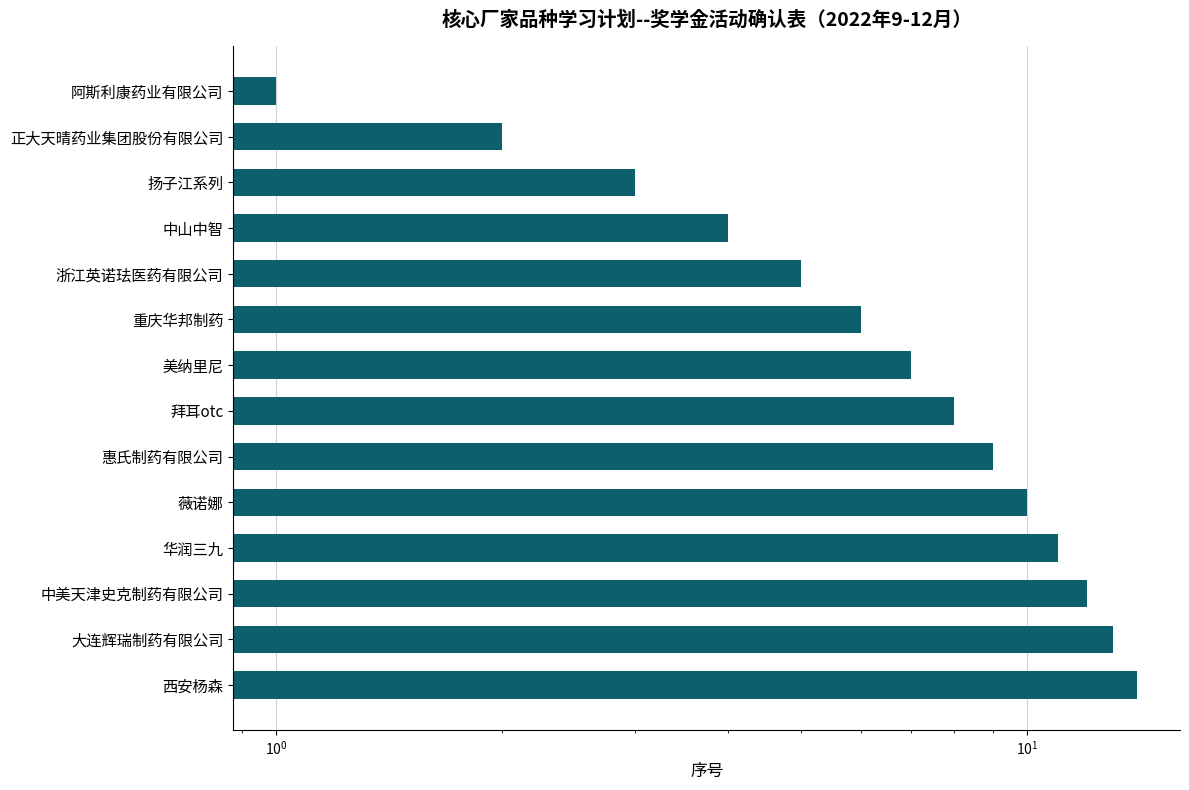

Reading right to left, what are all the values shown in this chart?

14	13	12	11	10	9	8	7	6	5	4	3	2	1